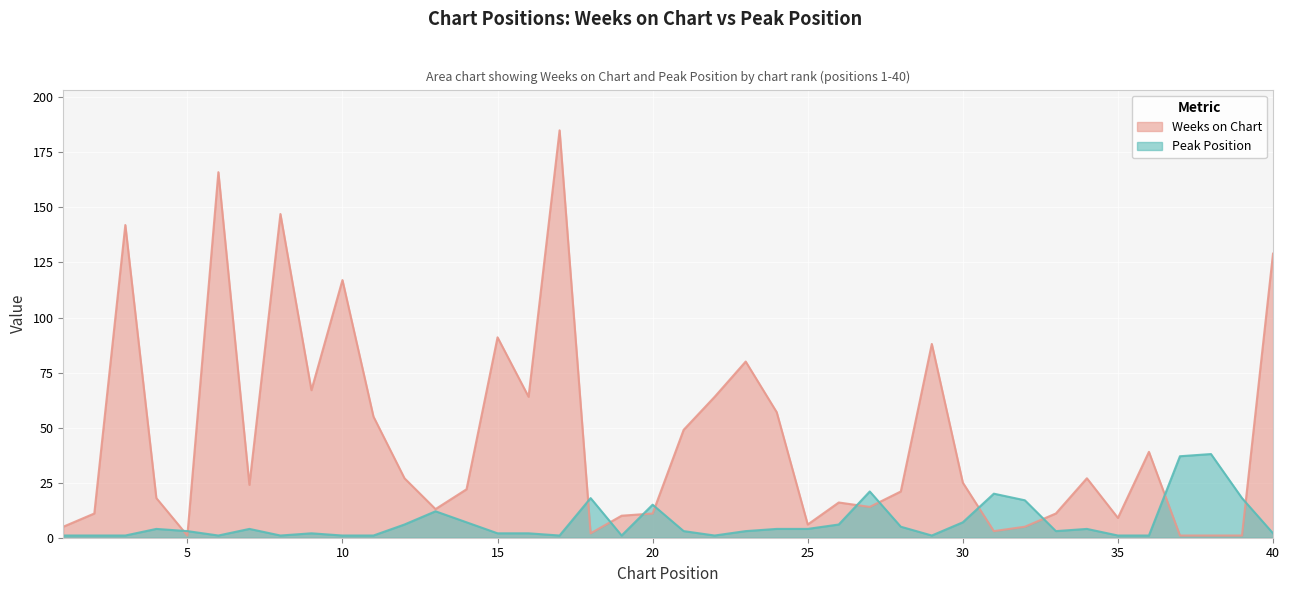

What is the spread (max minus min) of values at 19?

9